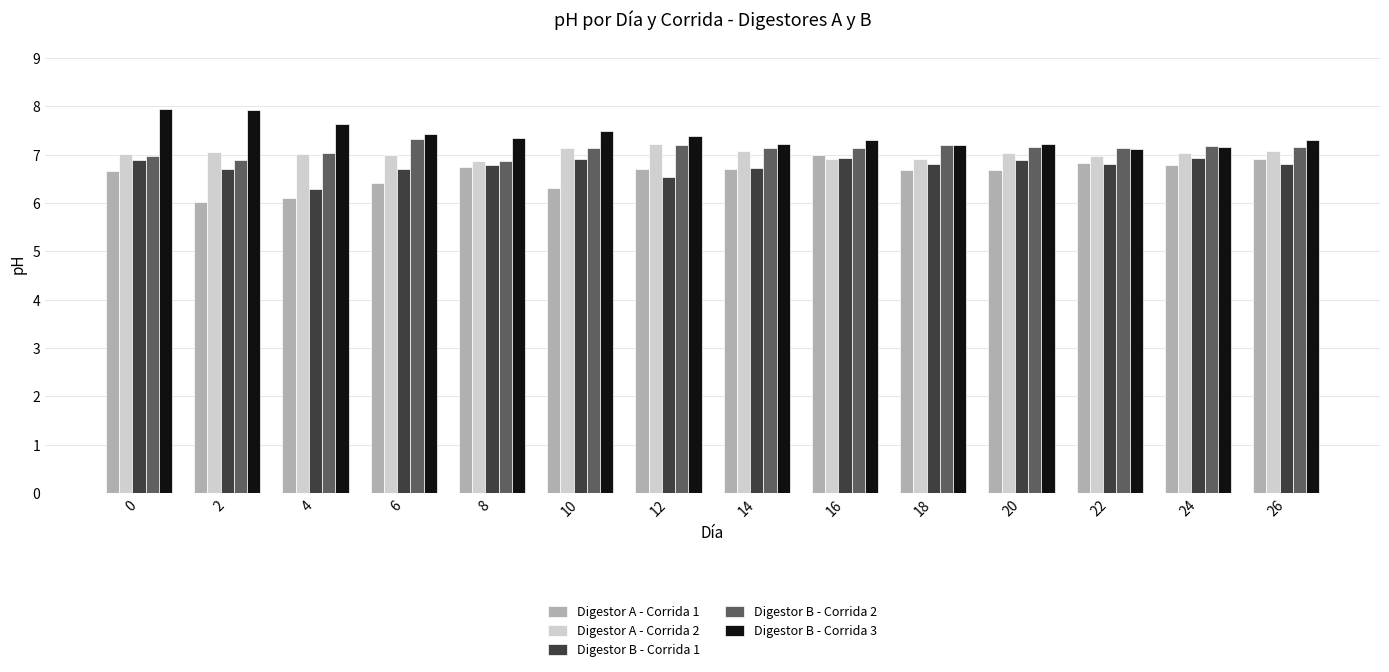

Count the number of categories in the chart.

14